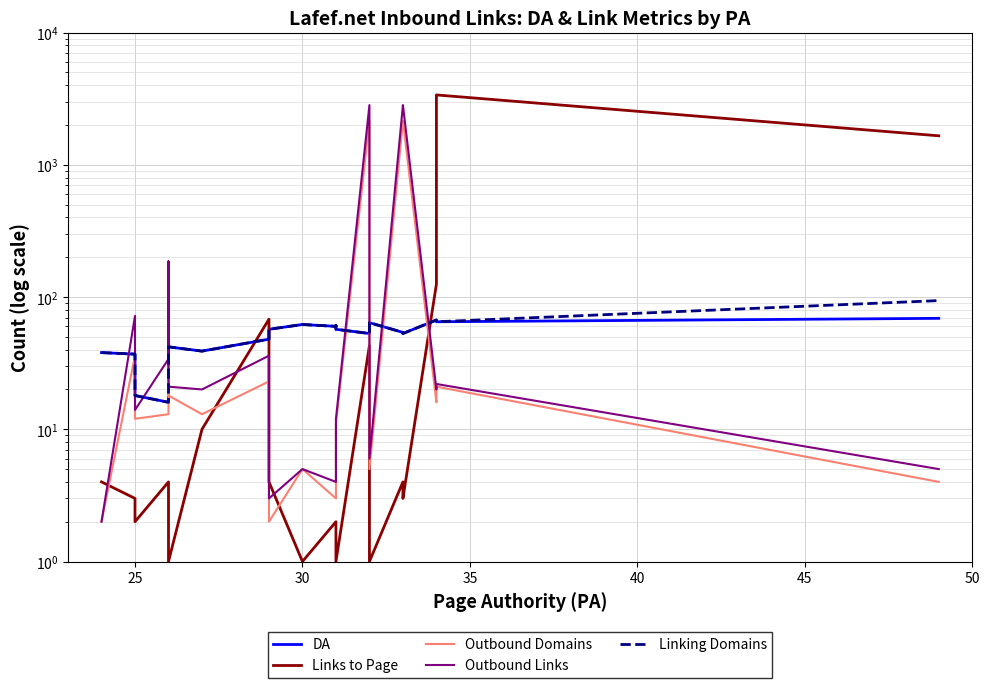

At how many categories does at least one series exceed 187?

5